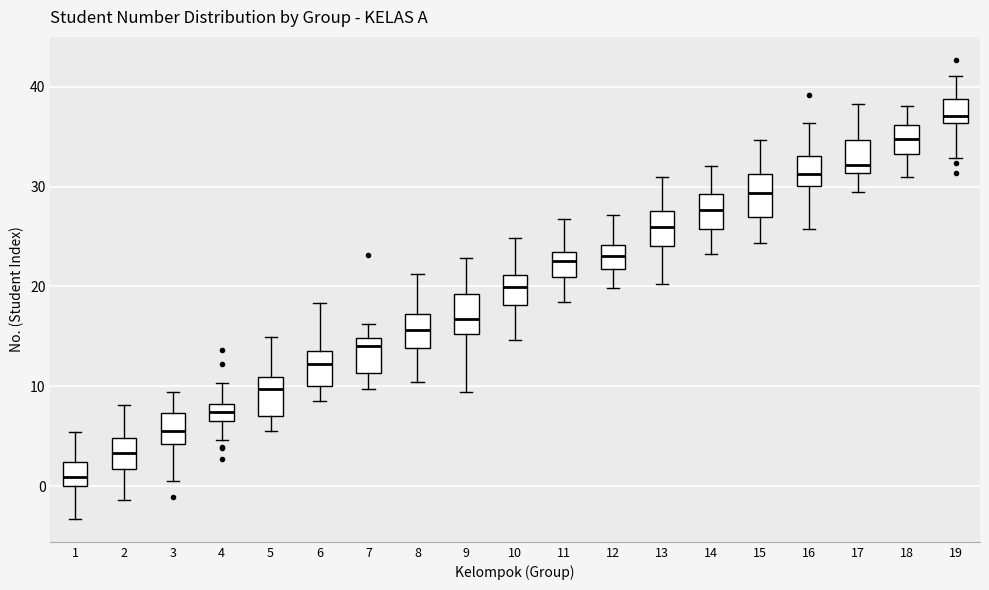

Where is the upper edge of the box at x = 8 on the y-axis? The values are not printed on the chart, so give them approximately, as read against the axis.

17